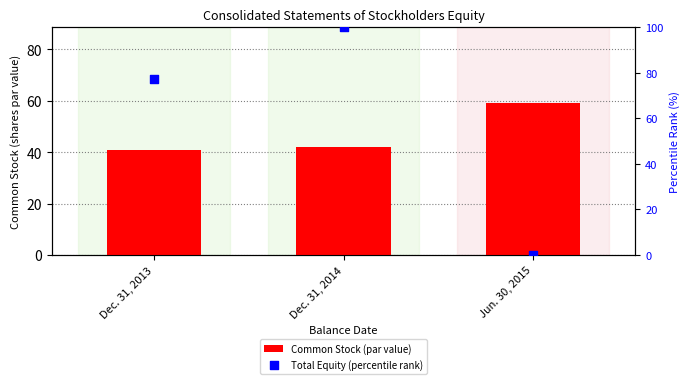

Is the value of Common Stock (par value) at Dec. 31, 2013 greater than the value of Total Equity (percentile rank) at Jun. 30, 2015?

Yes